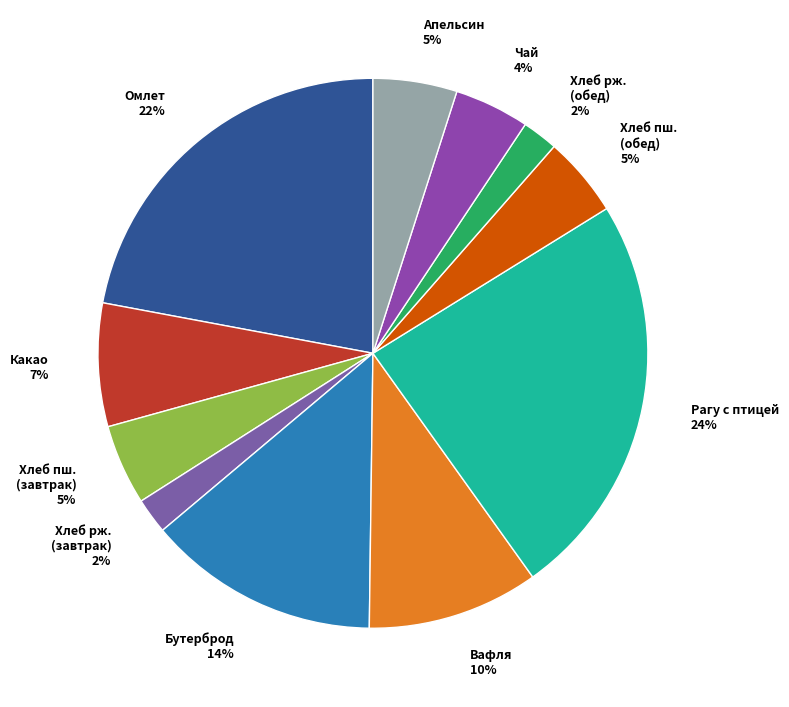

Which slice is the largest?

Рагу с птицей 24%